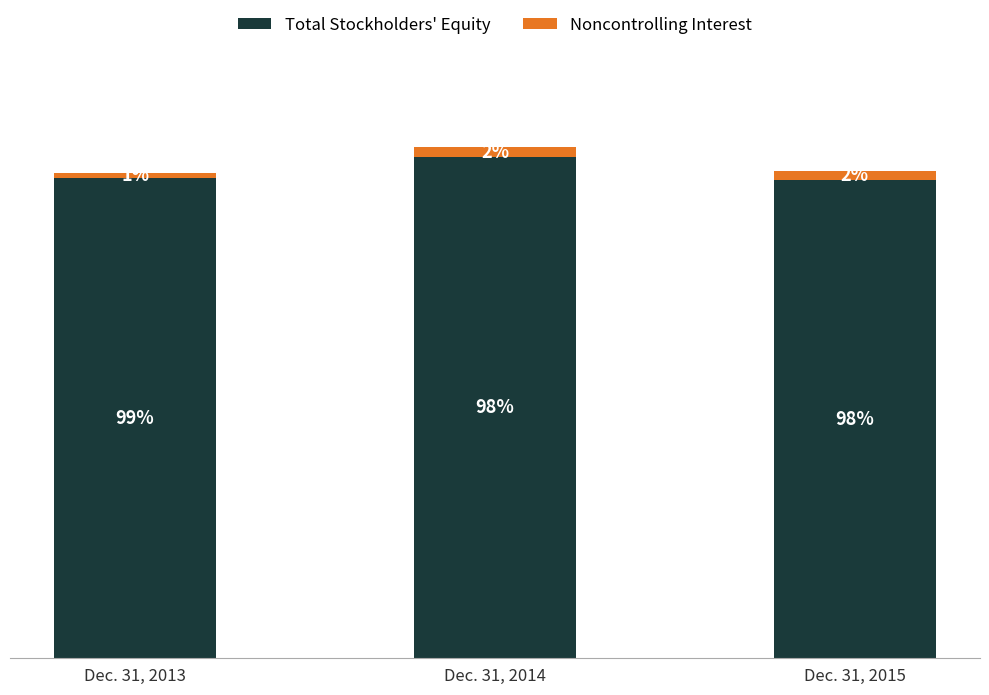

Does the chart contain any negative values?

No